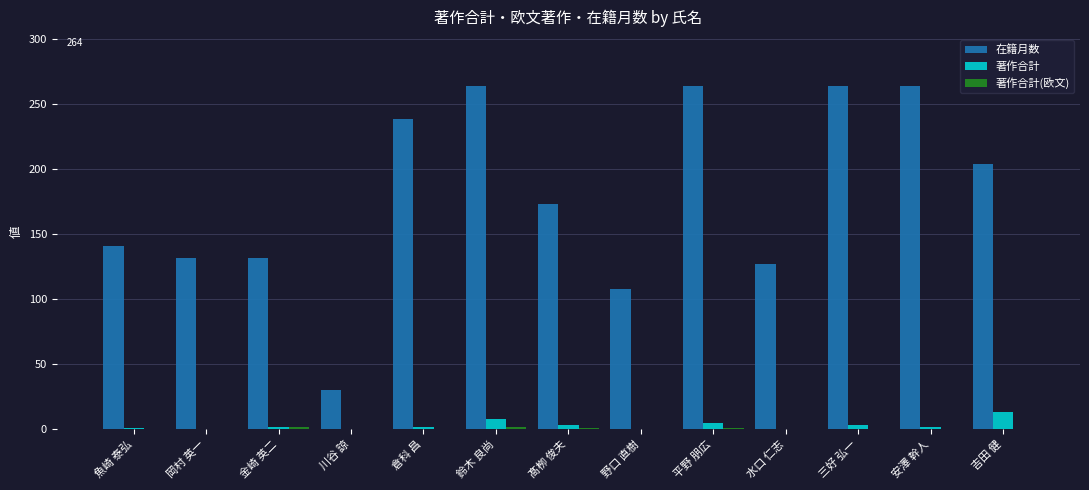

Which series changed the most between 髙栁 俊夫 and 野口 直樹?

在籍月数